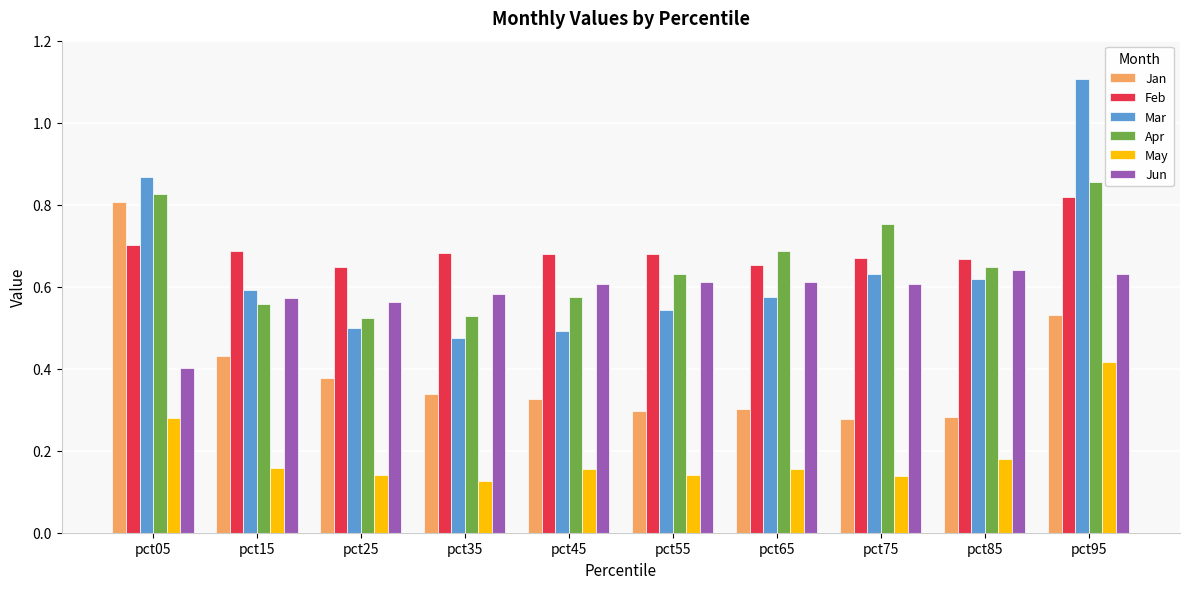

Count the number of categories in the chart.

10